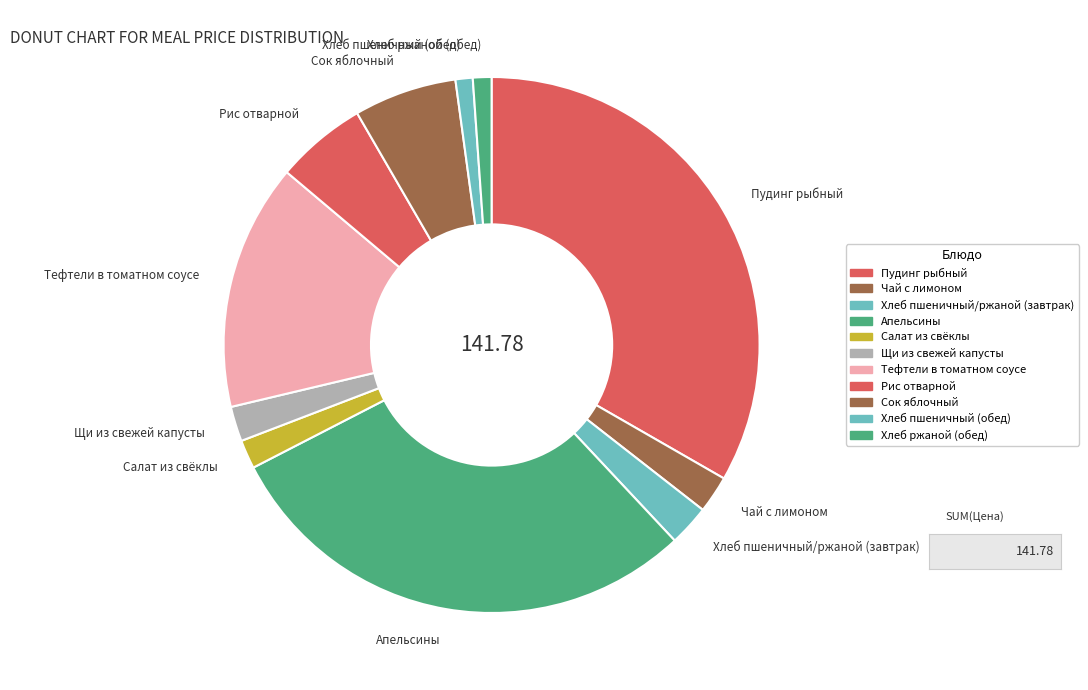

Do Хлеб ржаной (обед) and Сок яблочный together represent more than half of the pie?

No